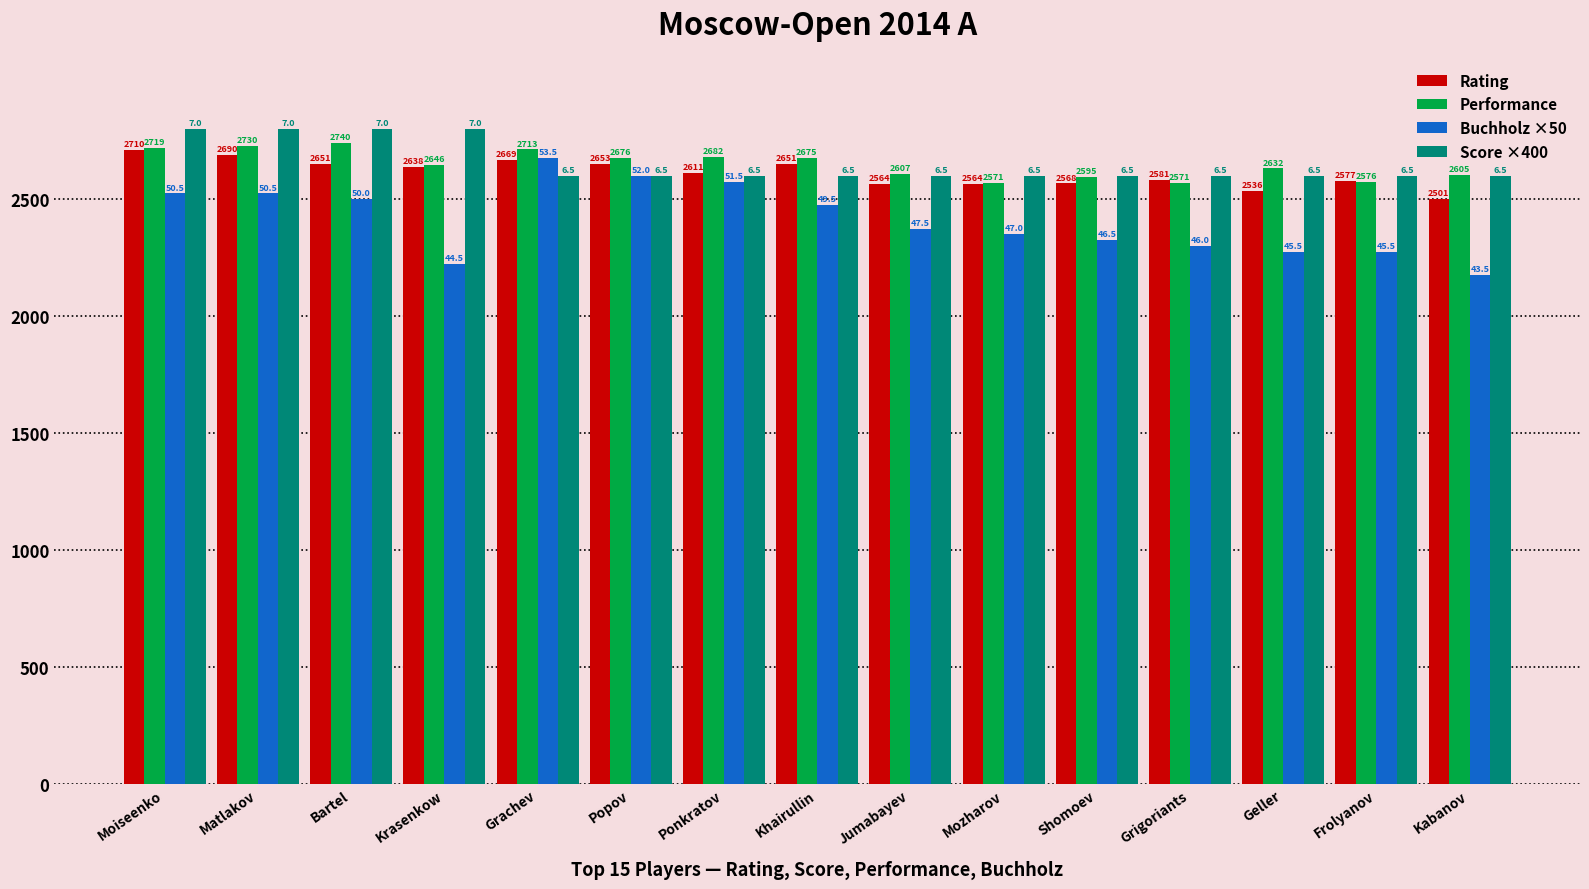

What are all the series names shown in the legend?

Rating, Performance, Buchholz ×50, Score ×400